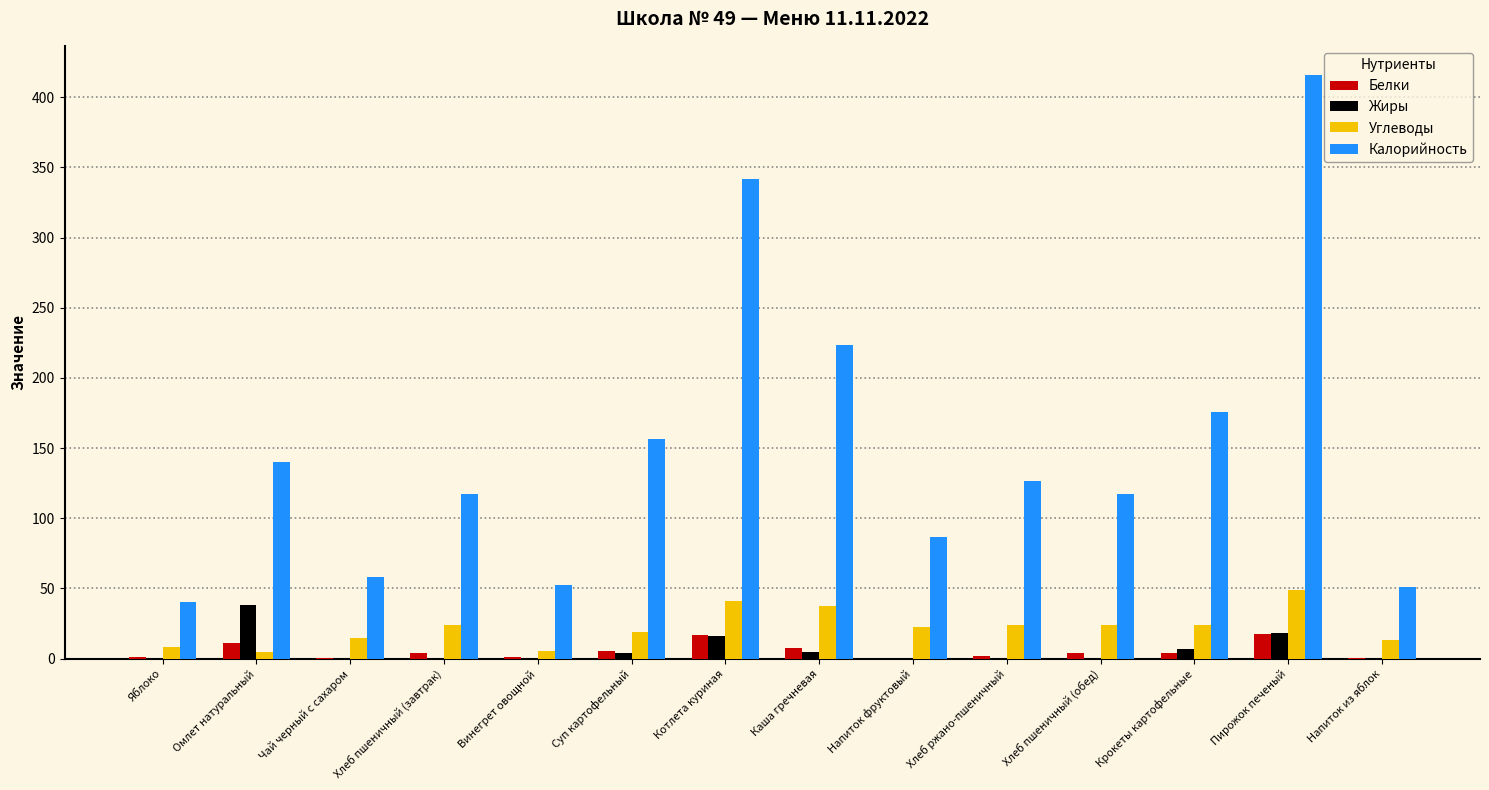

Which series changed the most between Крокеты картофельные and Напиток из яблок?

Калорийность